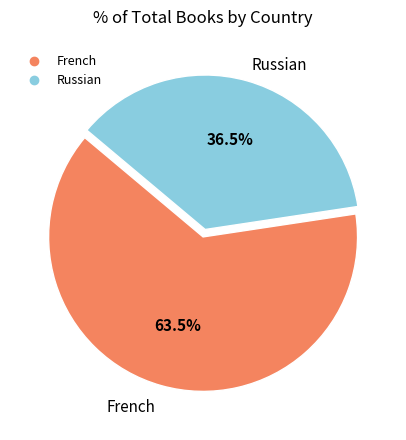

Rank the categories by value from highest to lowest.

French, Russian